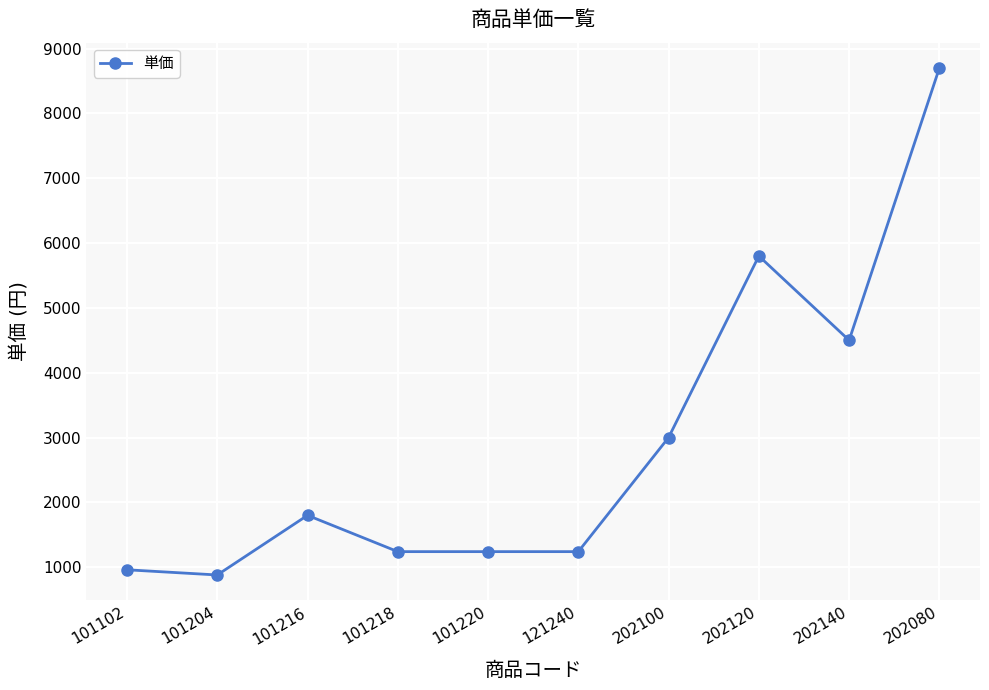

Approximately how many times larger is the value at 101220 compared to 202080?

0.1